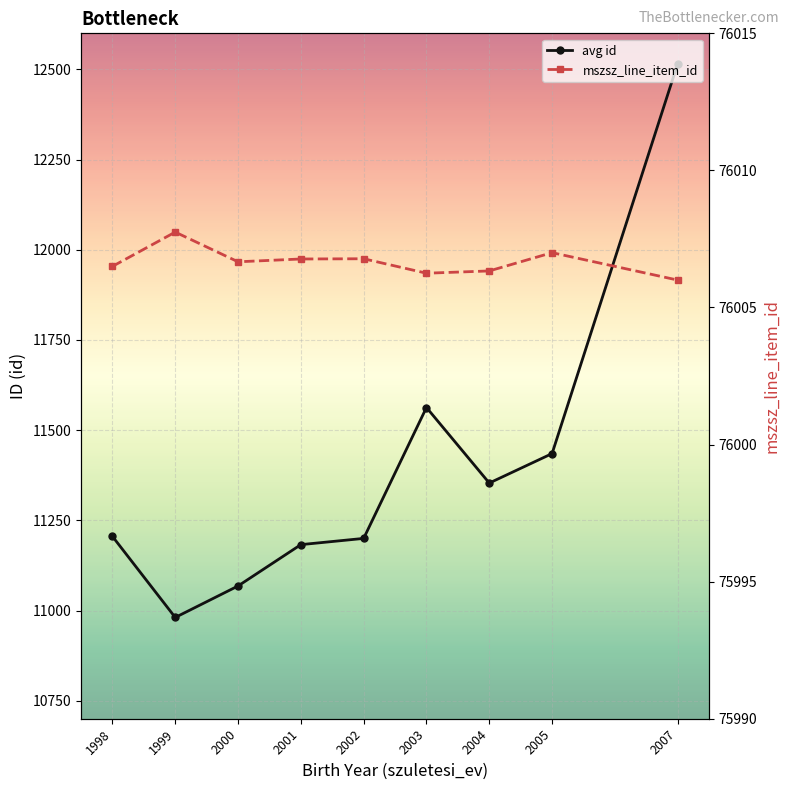

Where is mszsz_line_item_id nearest to the value 76006?

2007